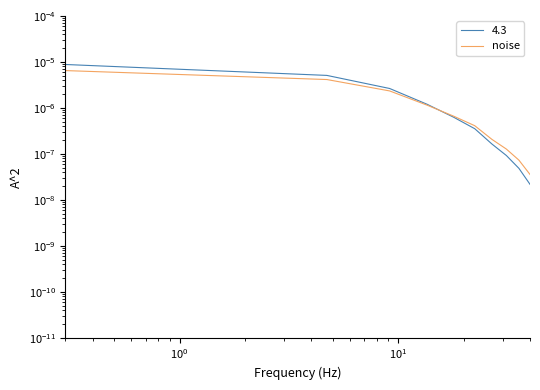

True or false: the data shows 0.0 at $\mathdefault{10^{3}}$.

False